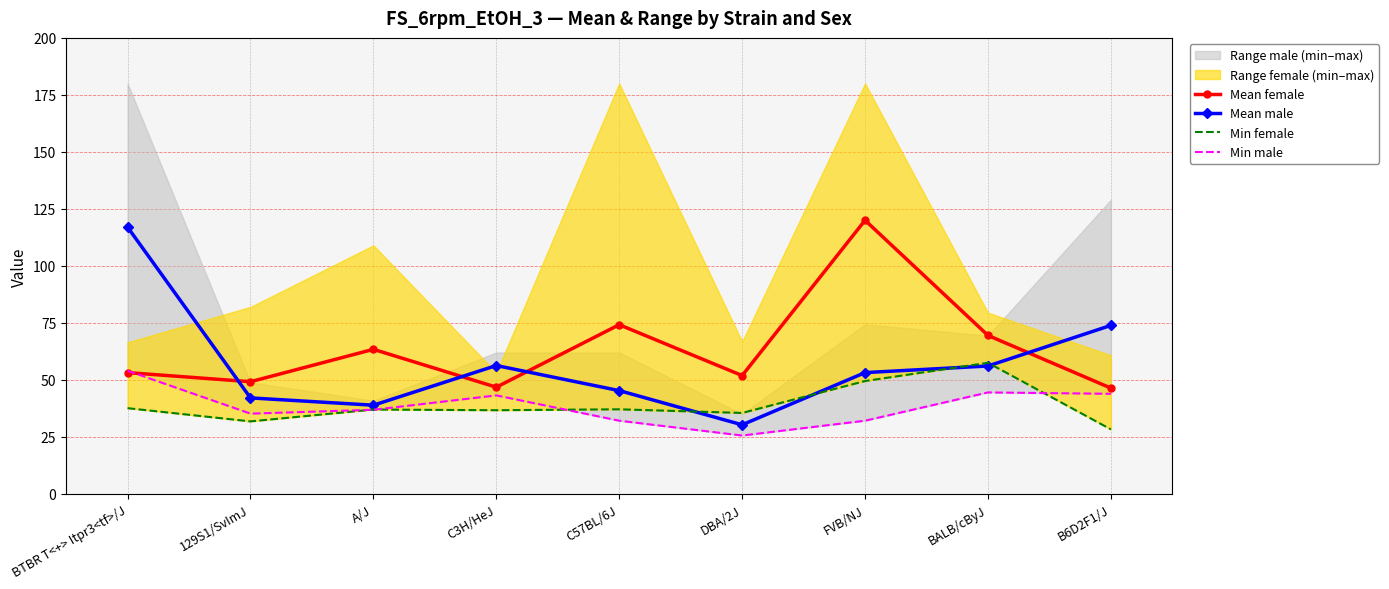

What is the sum of all Mean female values?

574.6